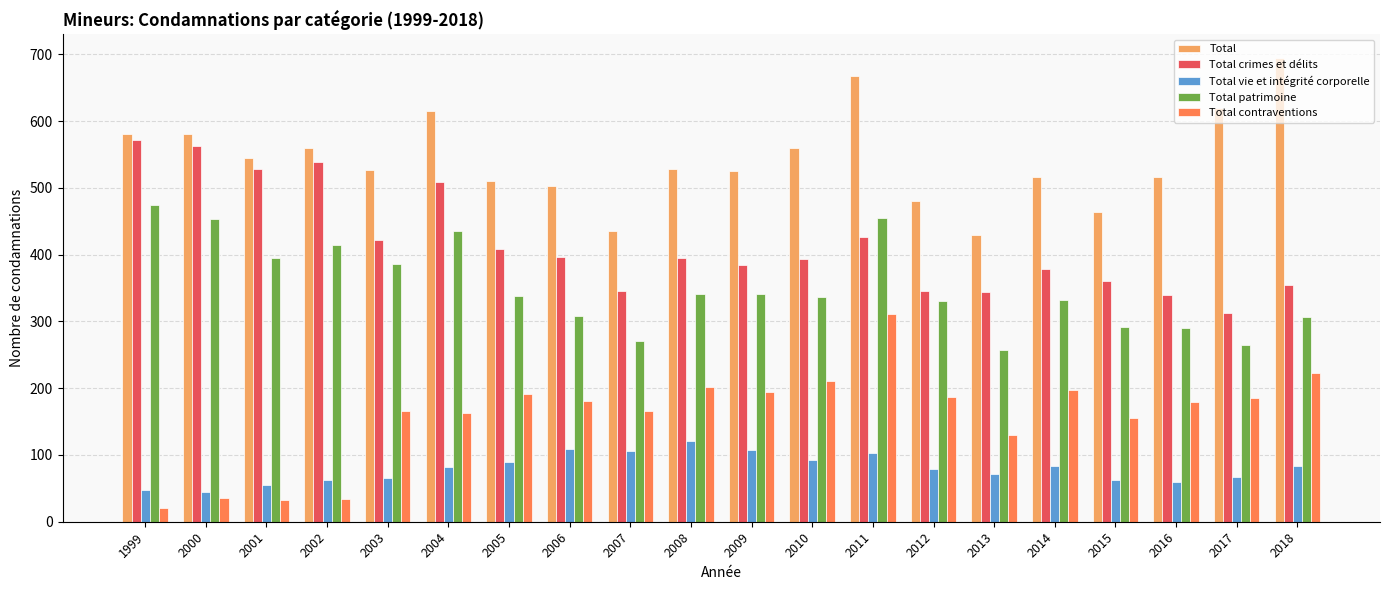

What is the maximum value for Total contraventions?

311